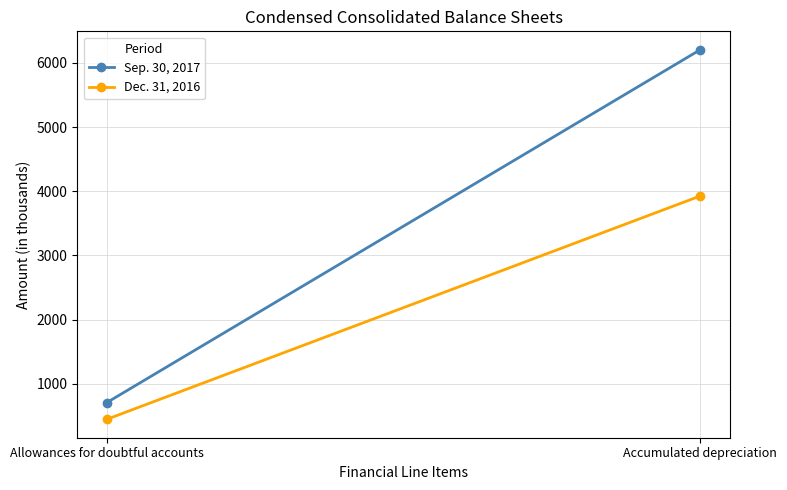

The Sep. 30, 2017 series shows 377 at Allowances for doubtful accounts. True or false?

False